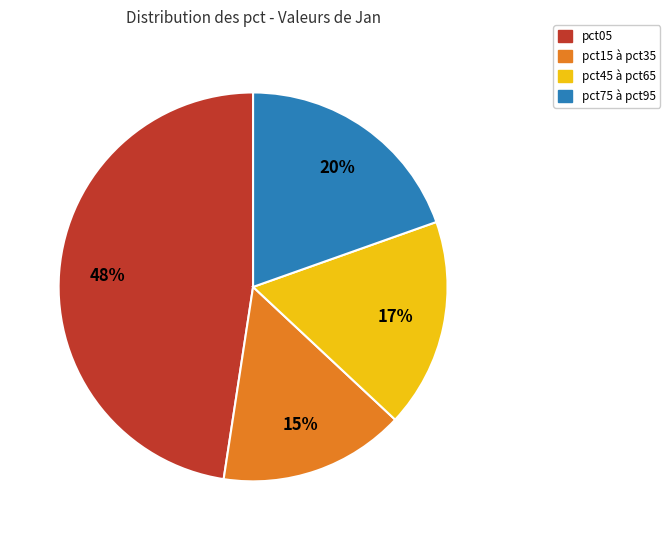

Does any single category account for the majority?

No